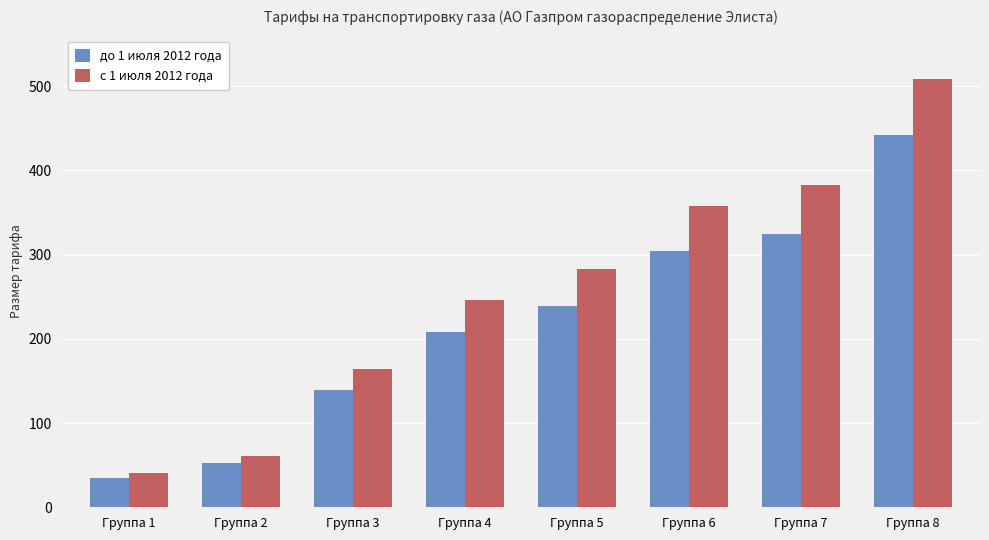

Which series has the widest spread of values?

с 1 июля 2012 года